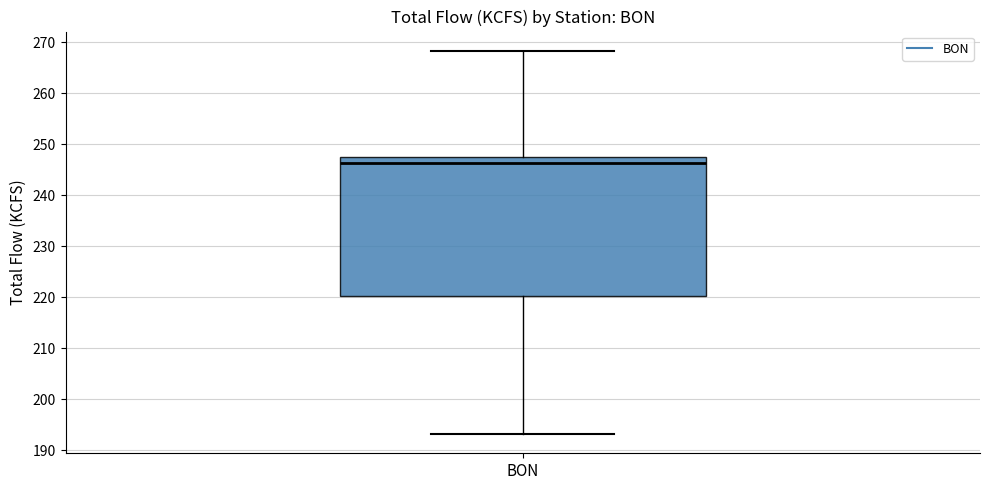

Where does the lower whisker of the box for BON end on the y-axis? The values are not printed on the chart, so give them approximately, as read against the axis.

193